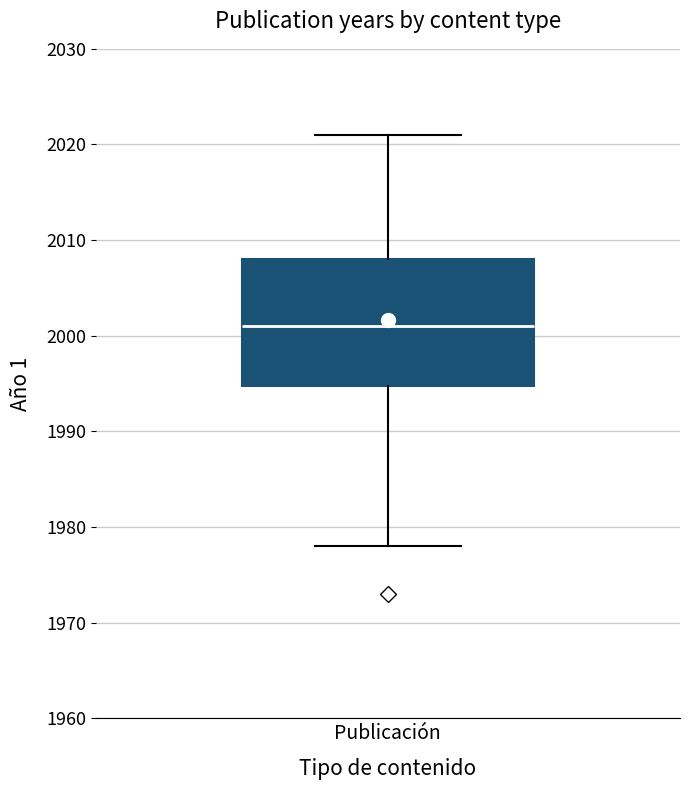

Where does the upper whisker of the box for Publicación end on the y-axis? The values are not printed on the chart, so give them approximately, as read against the axis.

2021